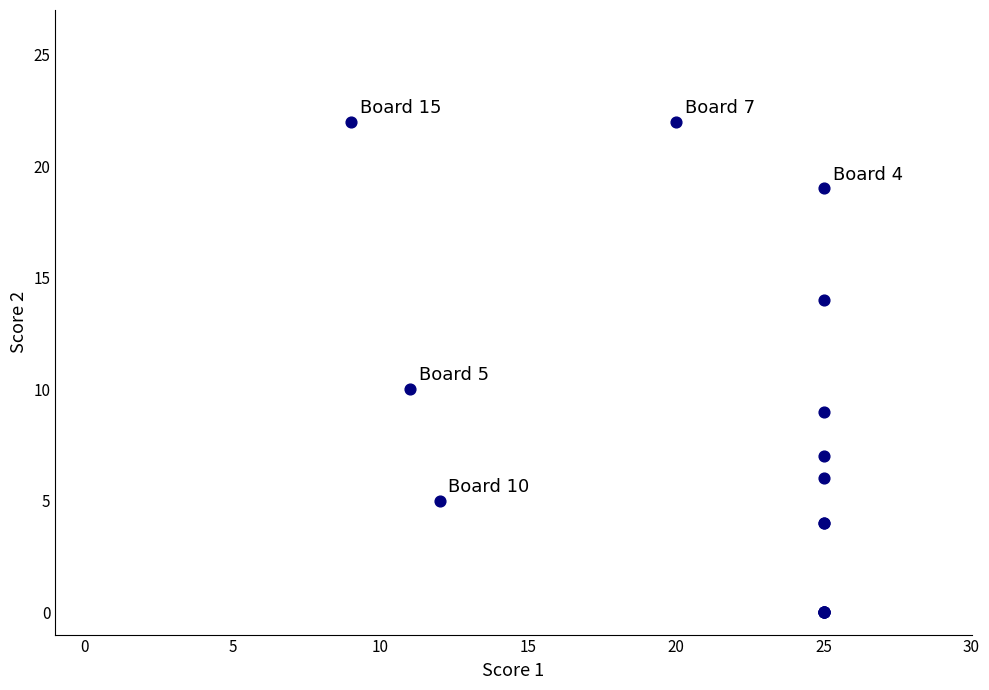

What Y value in the scatter plot is closest to 11?

10